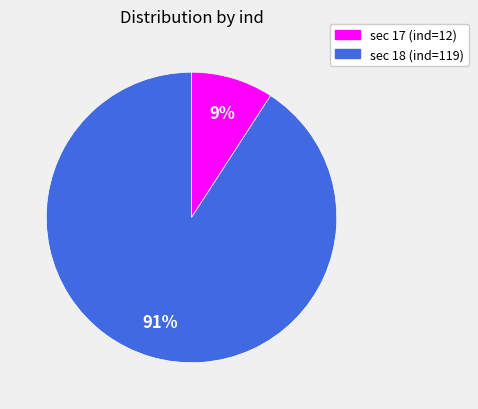

To the nearest percent, what is the difference between the largest and smallest slice percentages?

82%